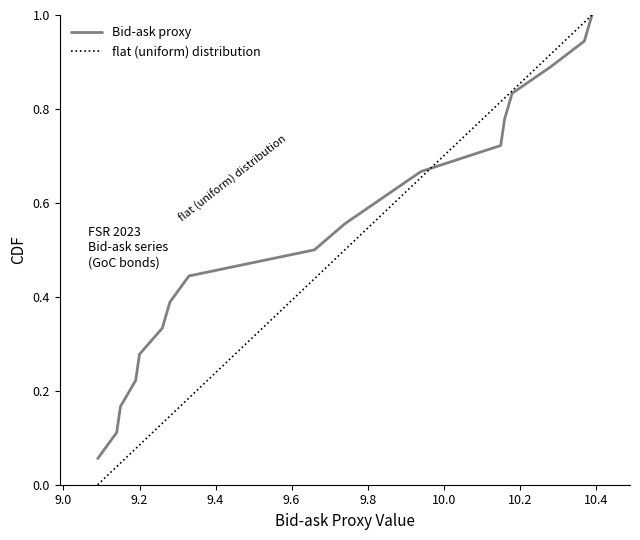

What is the maximum value for Bid-ask proxy?

1.0